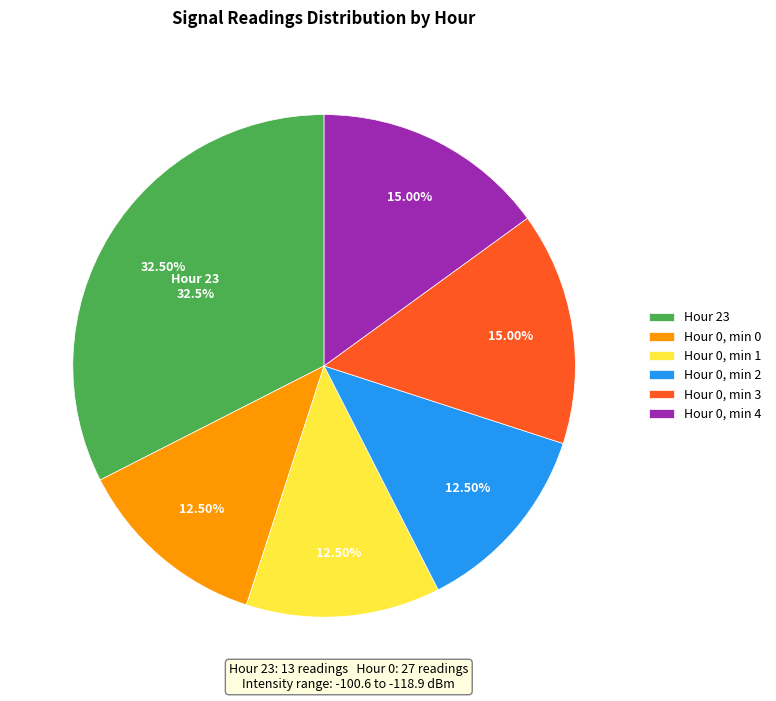

Is the sum of 23 and 4 greater than half?

No